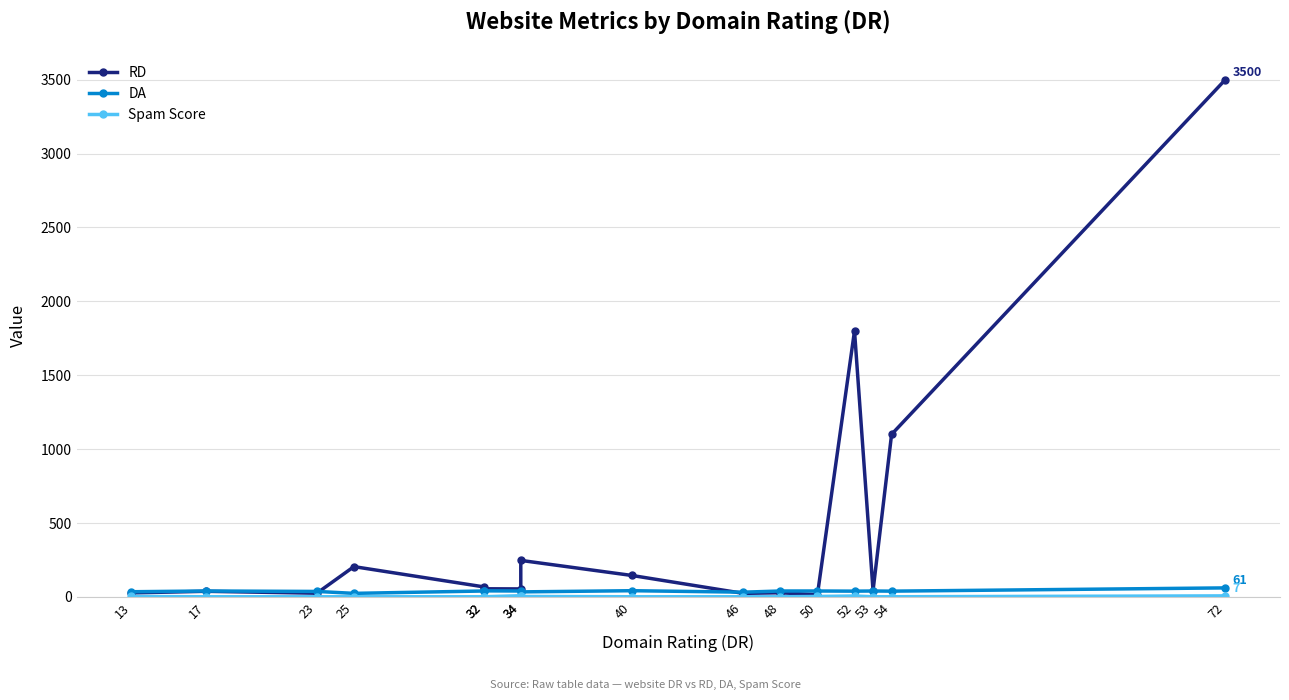

What is the average value of the RD series?

461